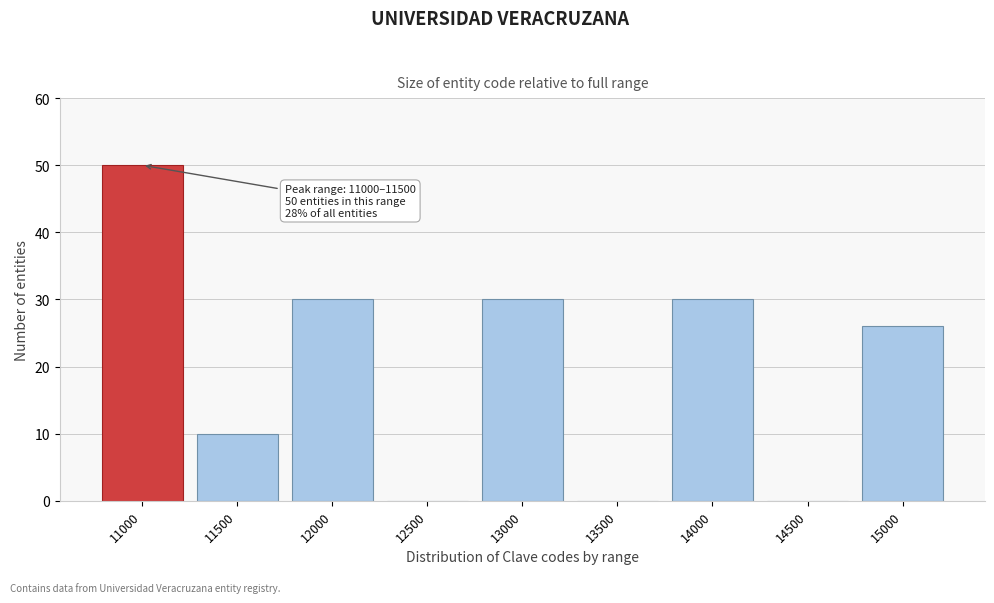

Reading right to left, extract all data points from this chart.

15000=26	14500=0	14000=30	13500=0	13000=30	12500=0	12000=30	11500=10	11000=50